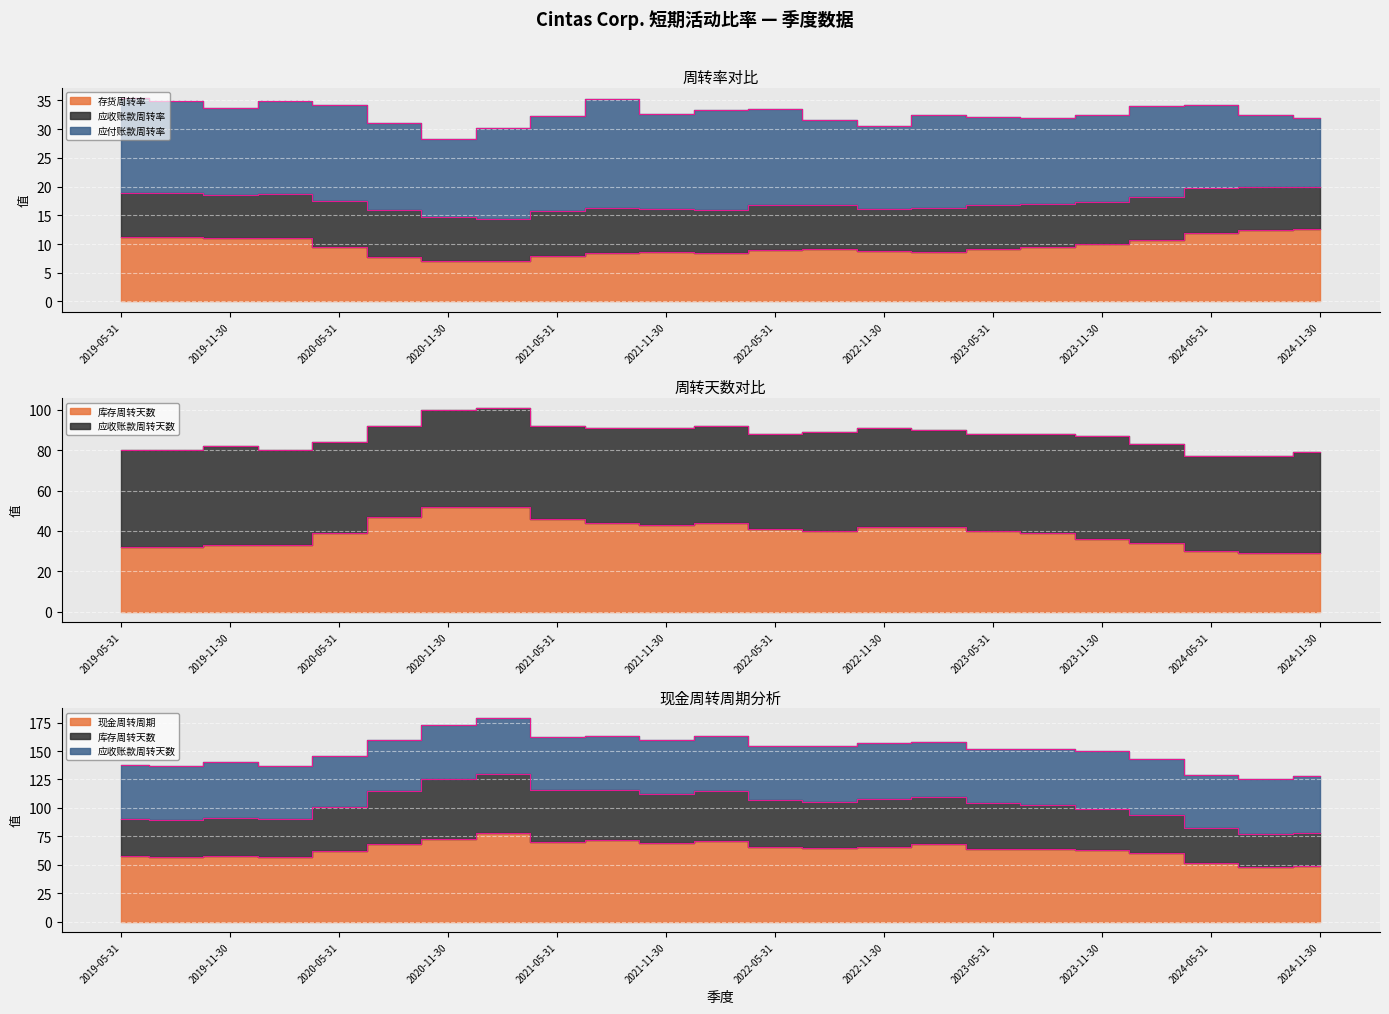

Is it true that 库存周转天数 equals 44.0 at 2021-08-31?

True